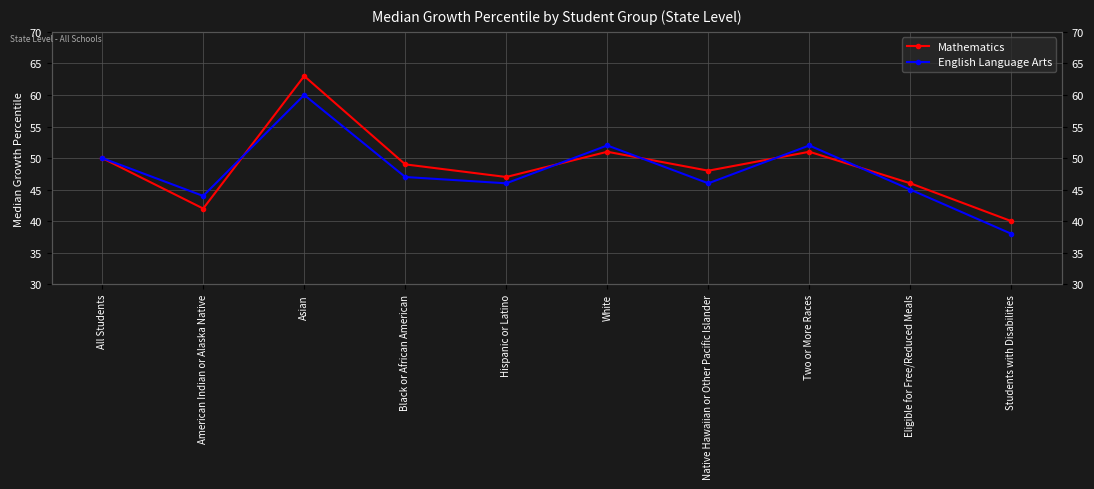

What position from the left is White?

6